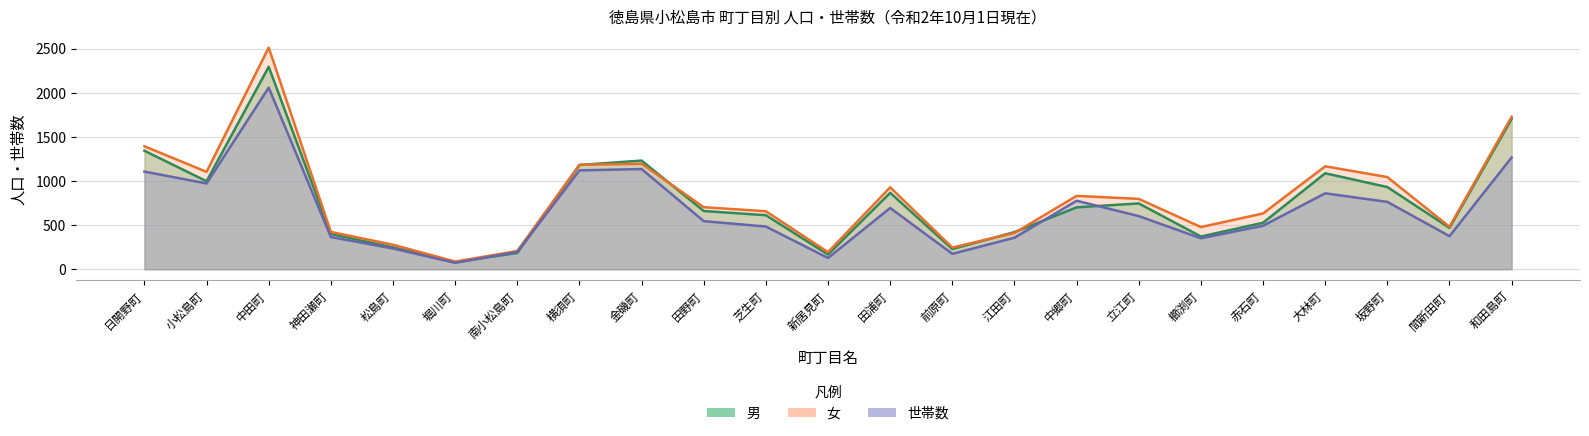

What position from the right is 新居見町?

12